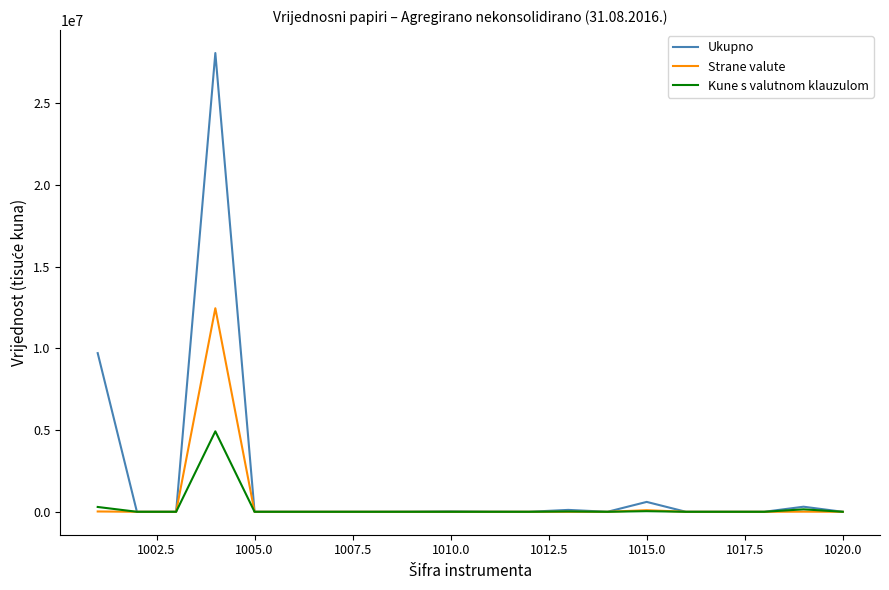

What is the greatest value displayed?

28074453